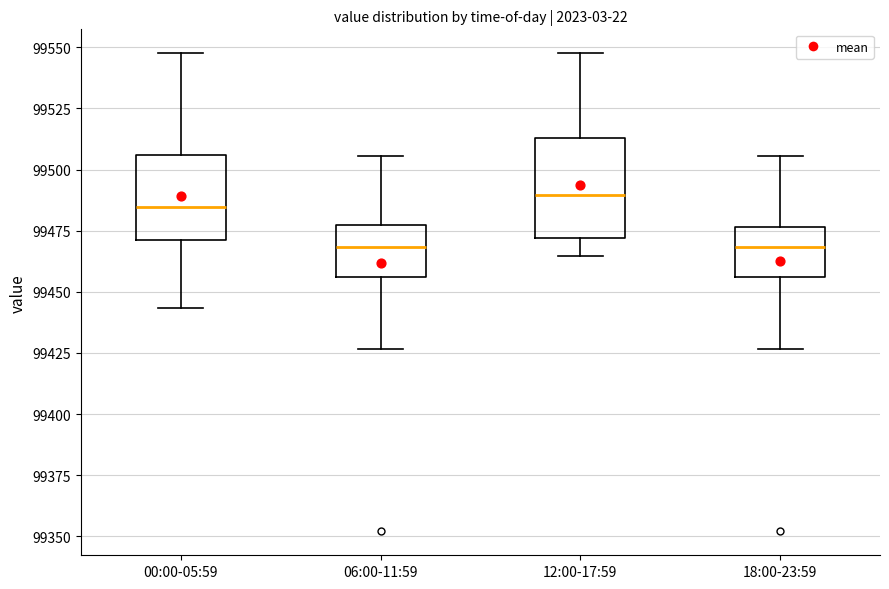

Where does the upper whisker of the box for 18:00-23:59 end on the y-axis? The values are not printed on the chart, so give them approximately, as read against the axis.

99505